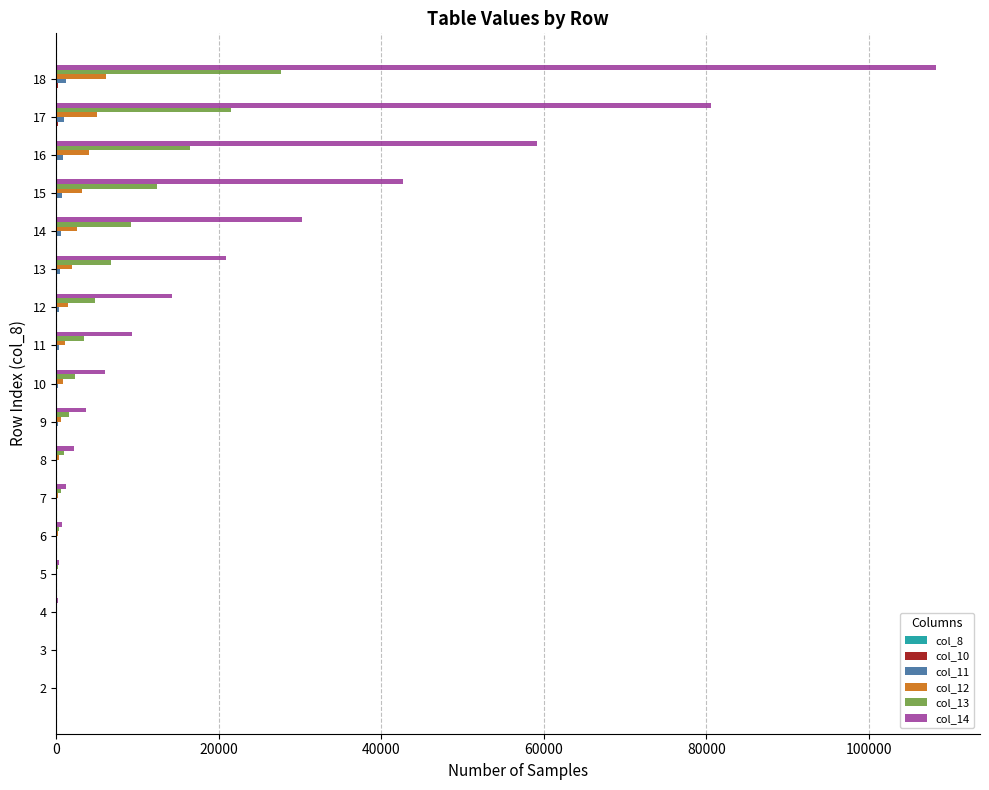

Count the number of categories in the chart.

17